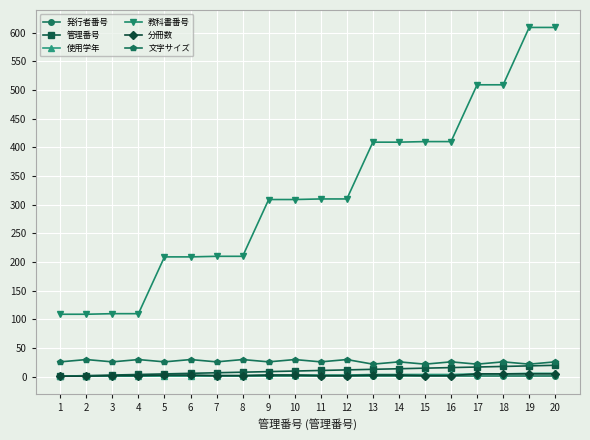

True or false: 教科書番号 has a value of 109 at 1.

True